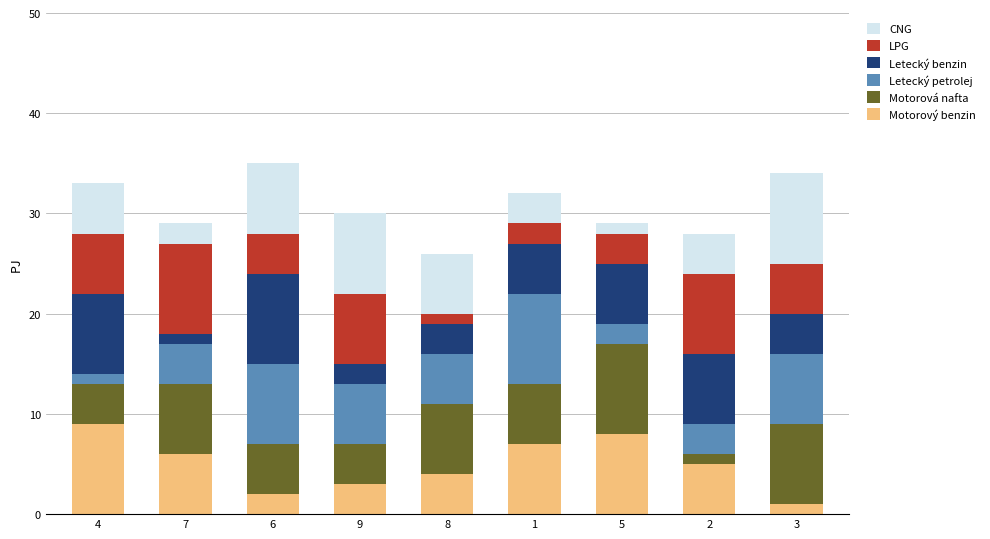

True or false: Motorový benzin has a value of 9 at 4.

True